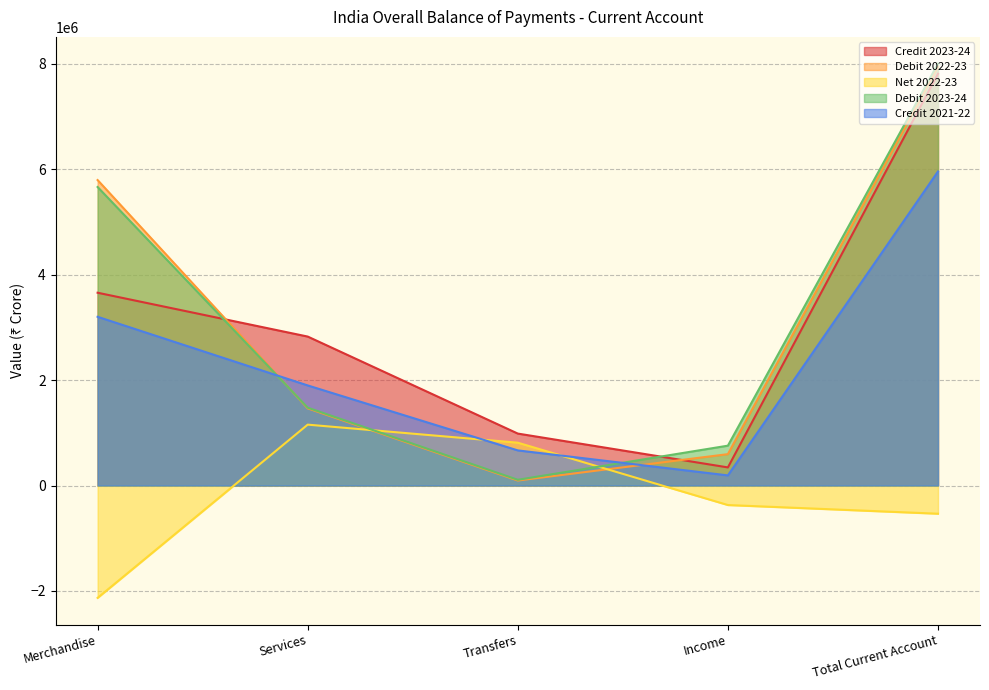

What is the sum of all Debit 2022-23 values?

15888590